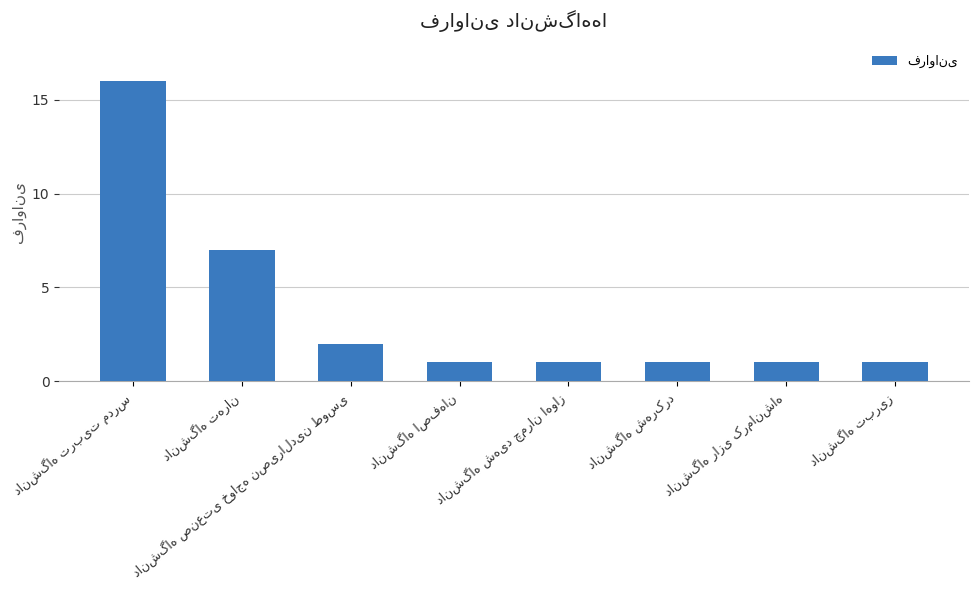

What is the greatest value displayed?

16